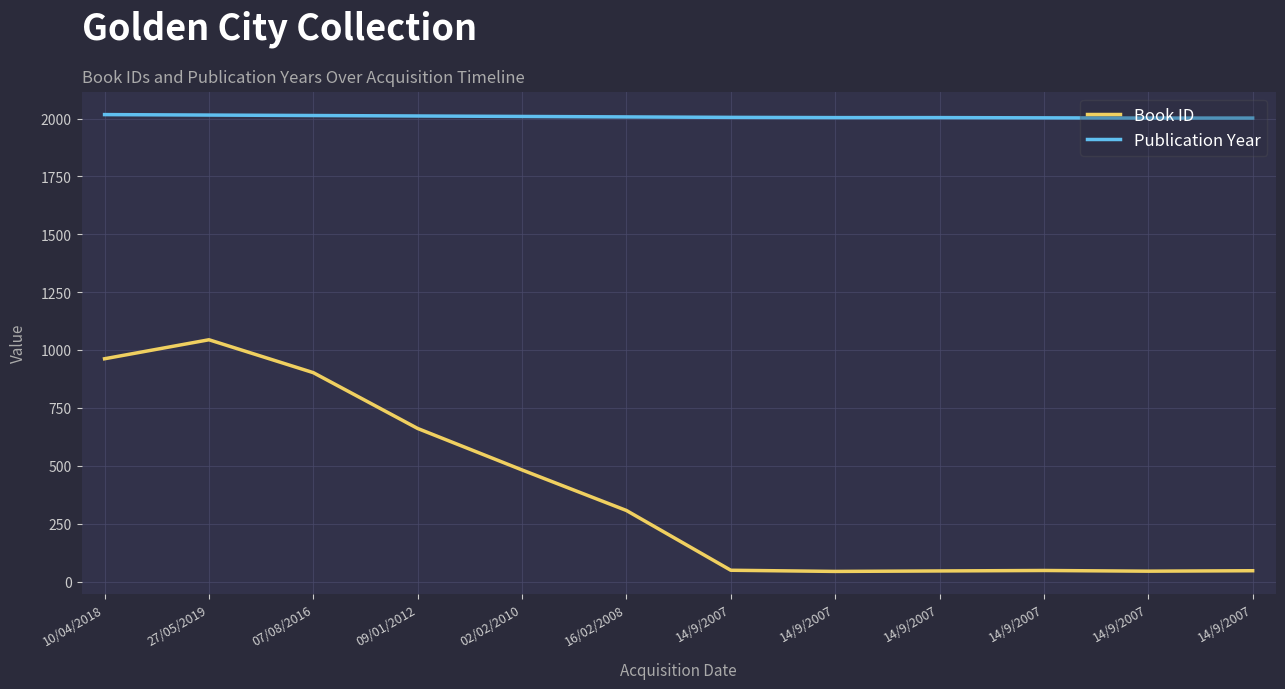

What are all the series names shown in the legend?

Book ID, Publication Year